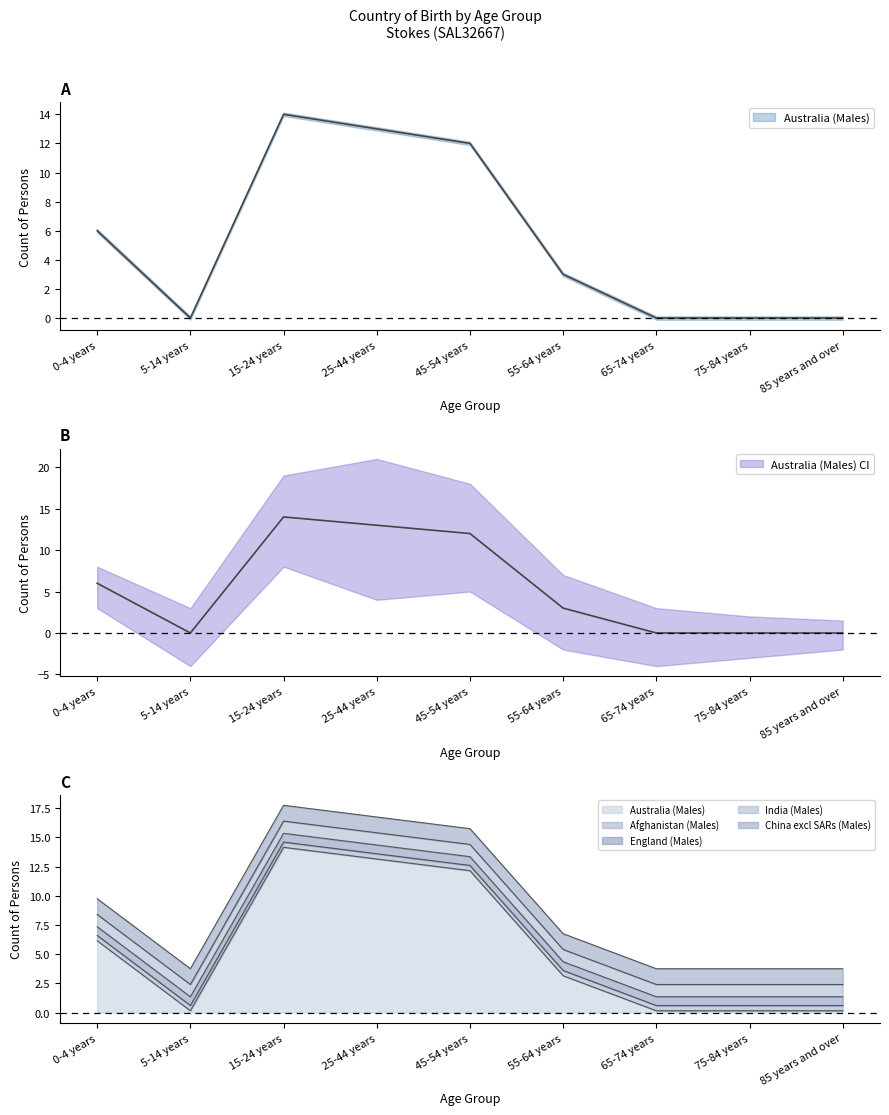

What position from the right is 45-54 years?

5